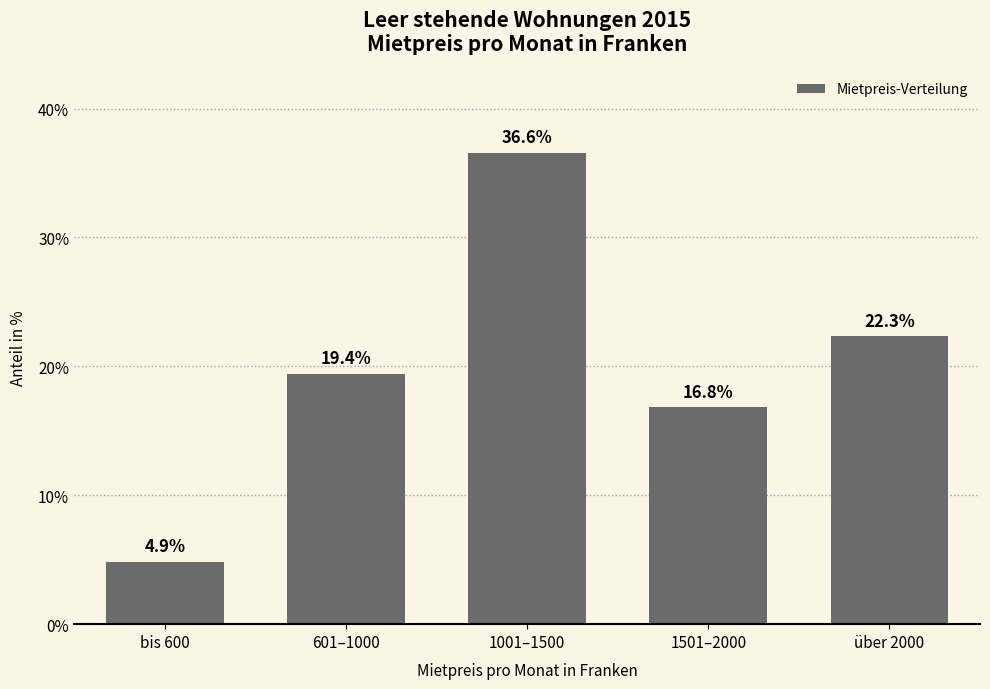

Reading right to left, list all the values displayed in this chart.

22.3	16.8	36.6	19.4	4.9